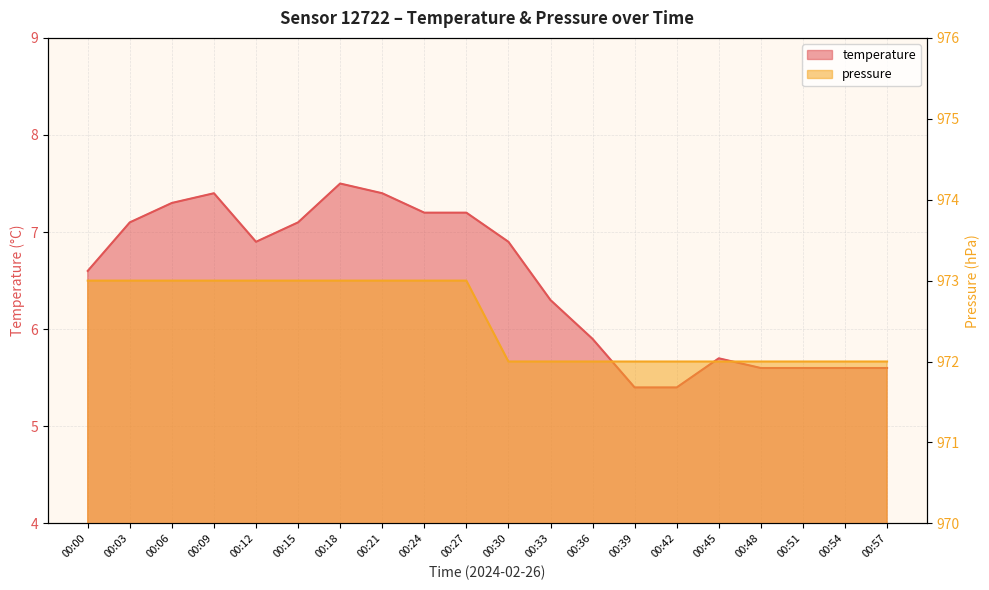

What are all the series names shown in the legend?

temperature, pressure